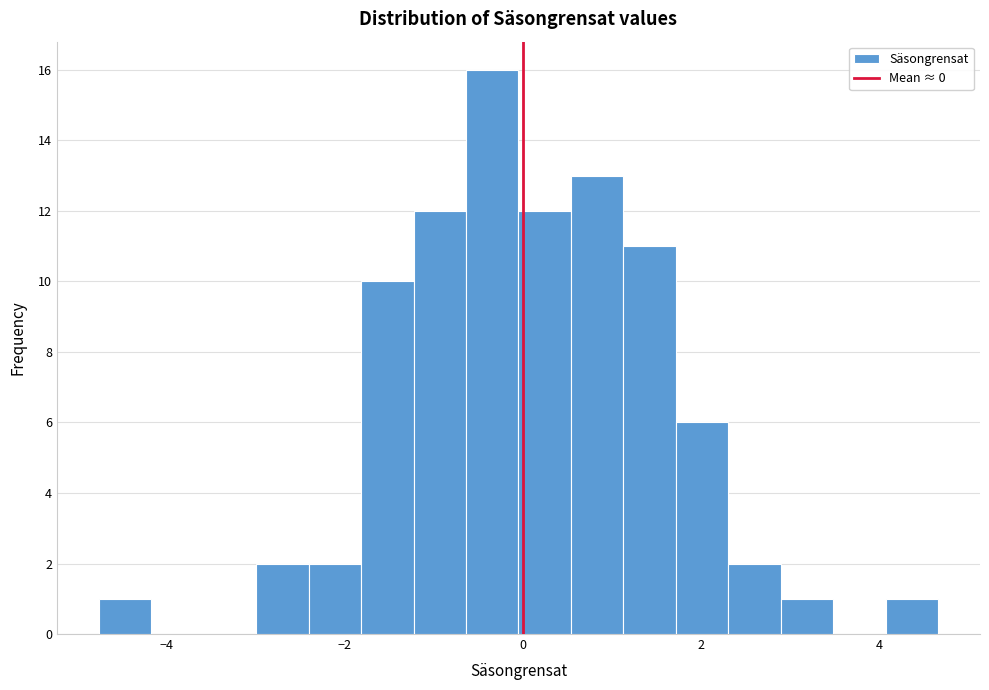

Read against the x-axis, roughly where is the centre of the tallest bar?

-0.4